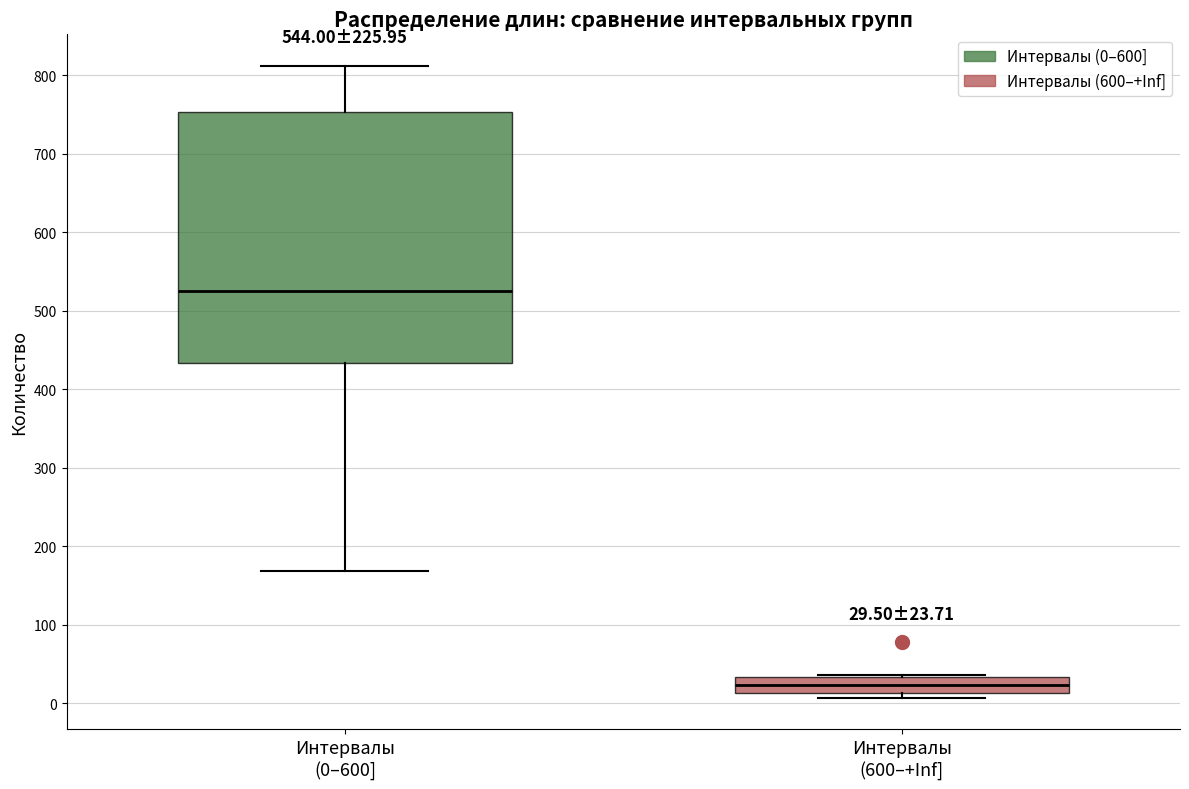

Comparing the boxes themselves (not the whiskers), which one is the tallest?

Интервалы (0–600]